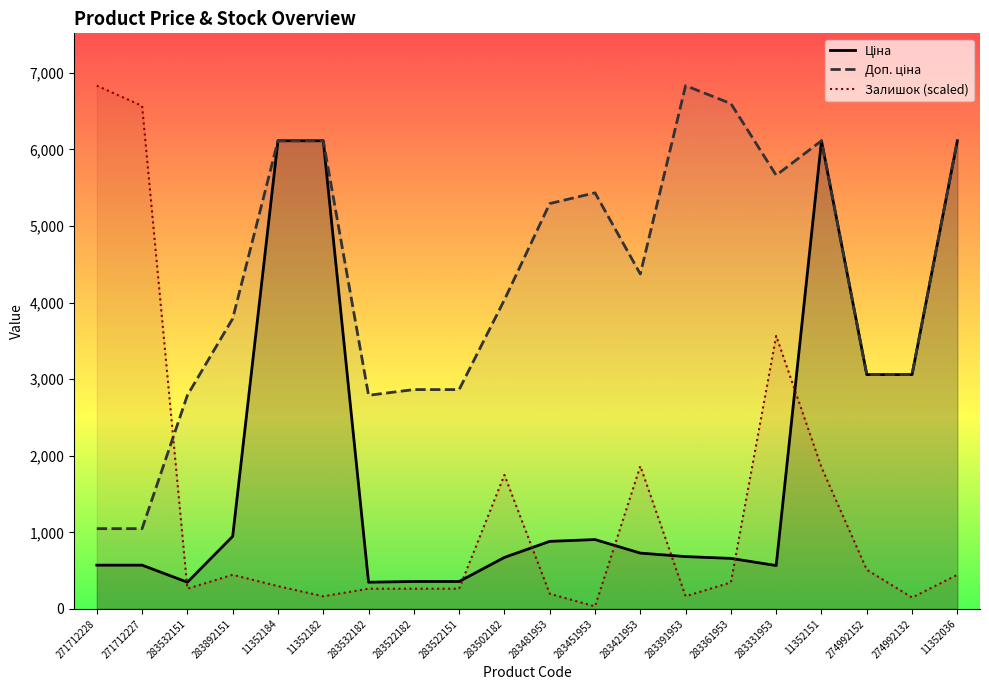

Read the Залишок (scaled) value at 11352151.

1848.2